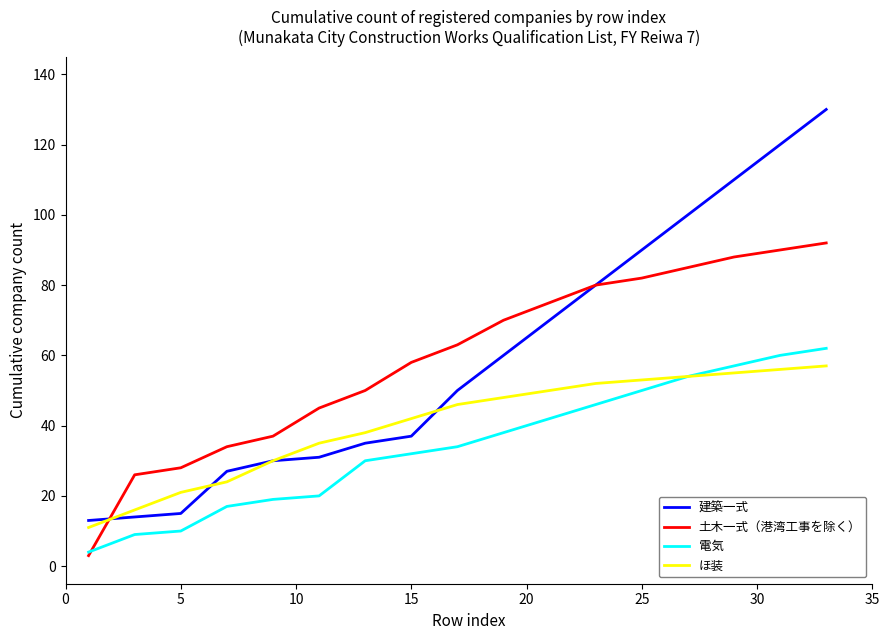

Which series has the widest spread of values?

建築一式